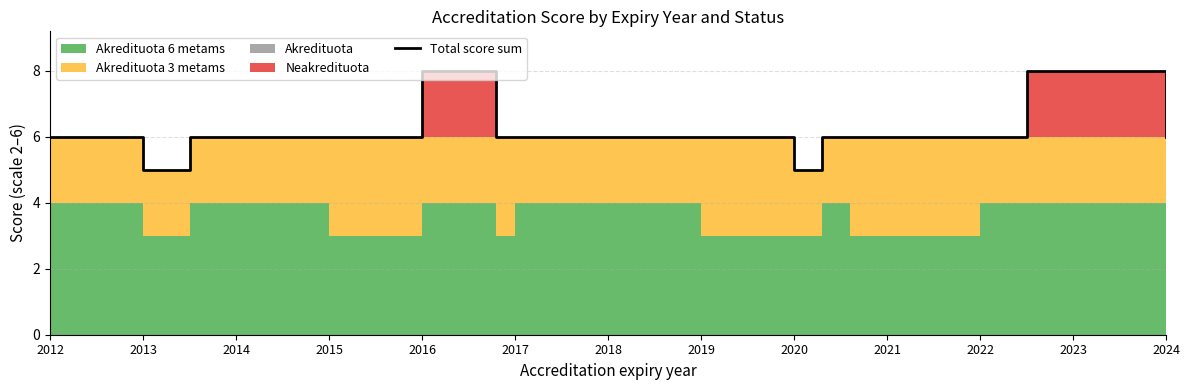

Reading right to left, transcribe all the data shown in this chart.

6	8	6	6	6	5	6	6	6	8	8	6	6	5	6